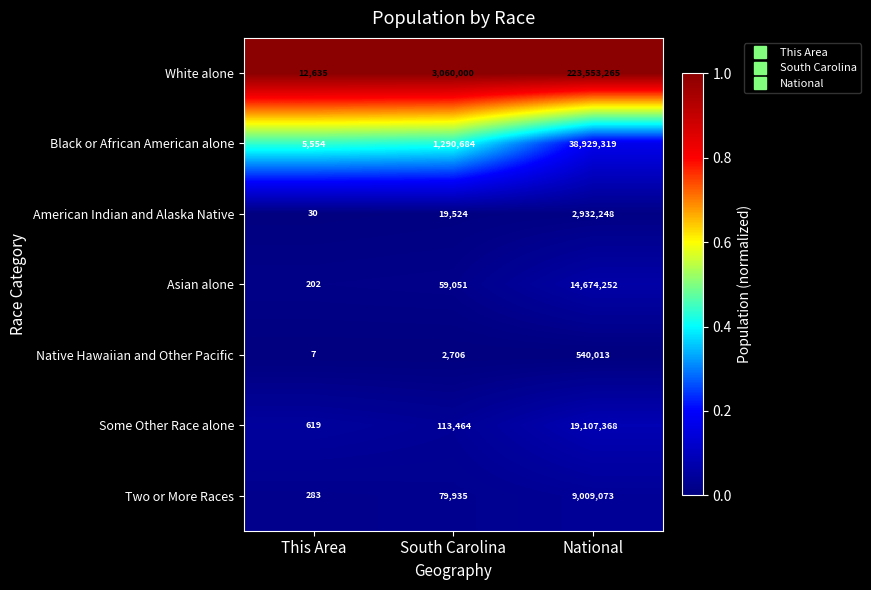

Which label corresponds to the largest value in the chart?

National